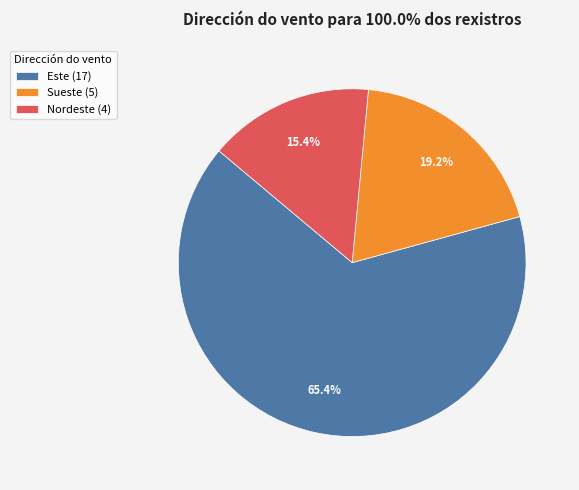

What percentage is the Este slice, to the nearest percent?

65%